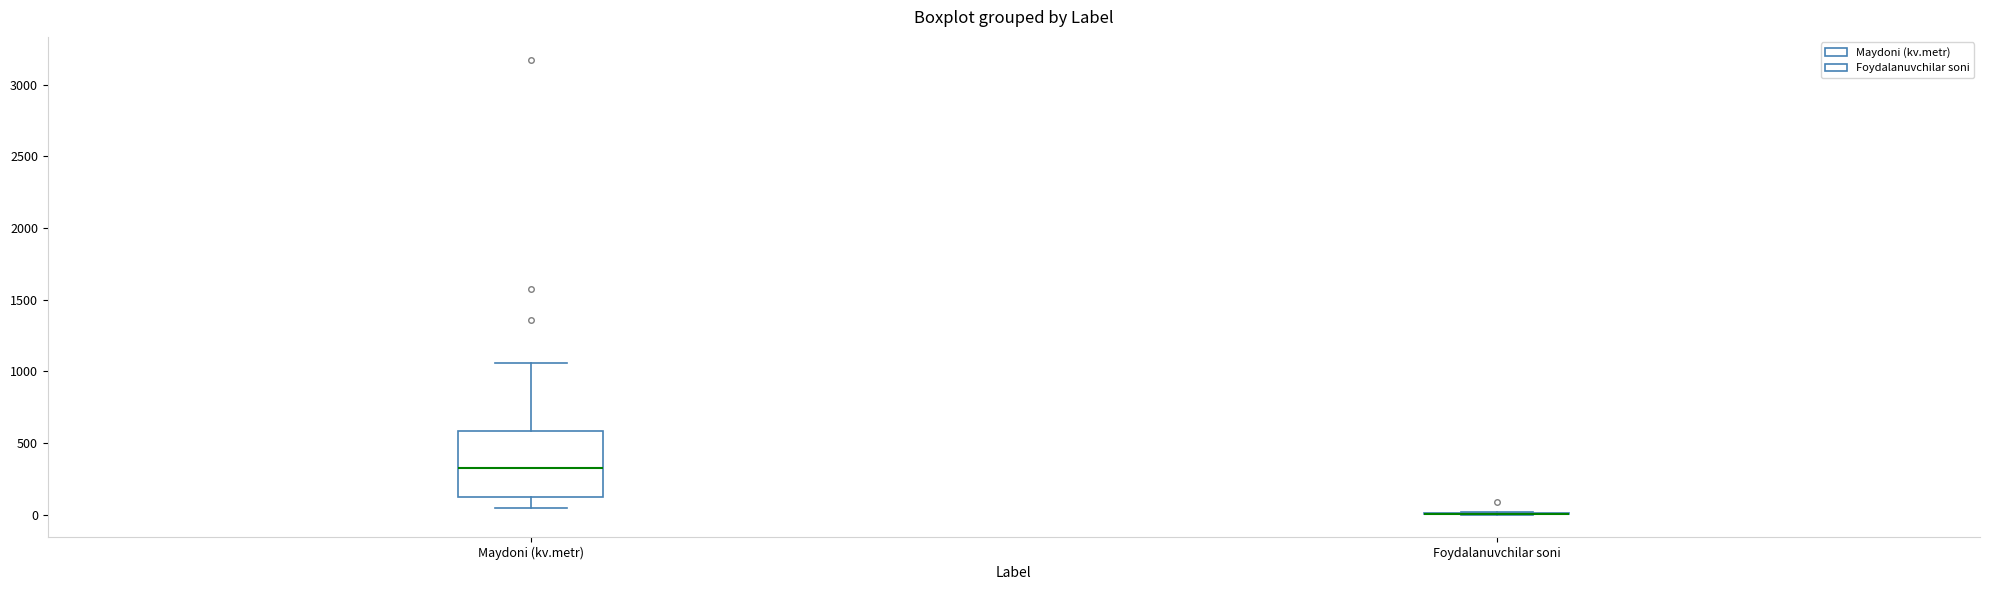

Comparing the boxes themselves (not the whiskers), which one is the tallest?

Maydoni (kv.metr)